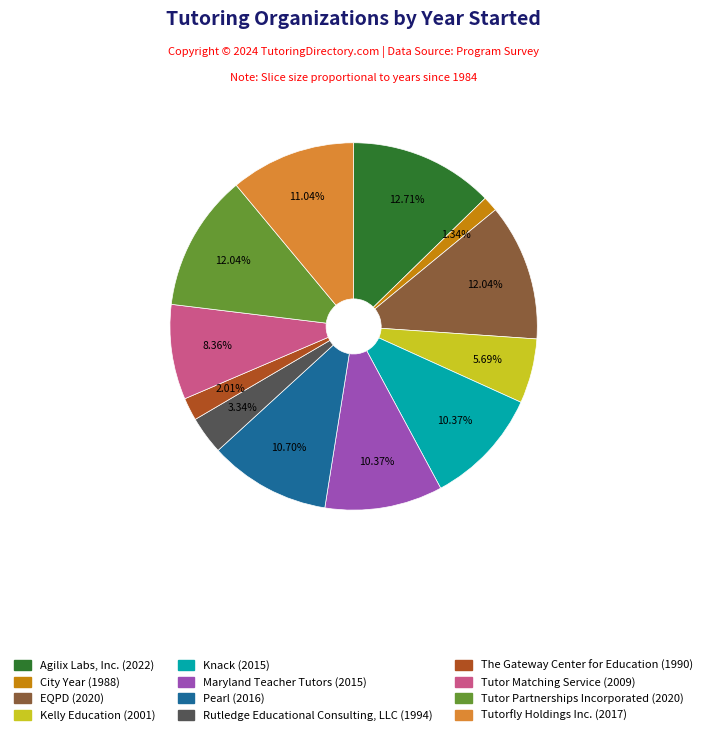

Is it true that City Year is 16% of the pie?

False